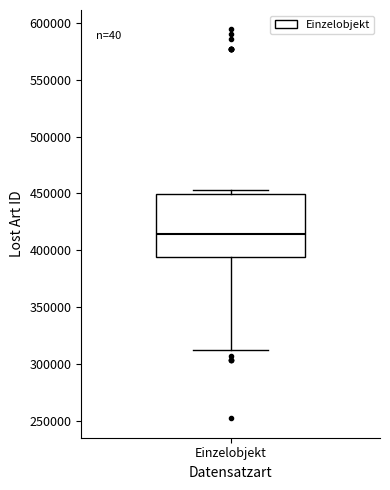

Where is the upper edge of the box for Einzelobjekt on the y-axis? The values are not printed on the chart, so give them approximately, as read against the axis.

450000